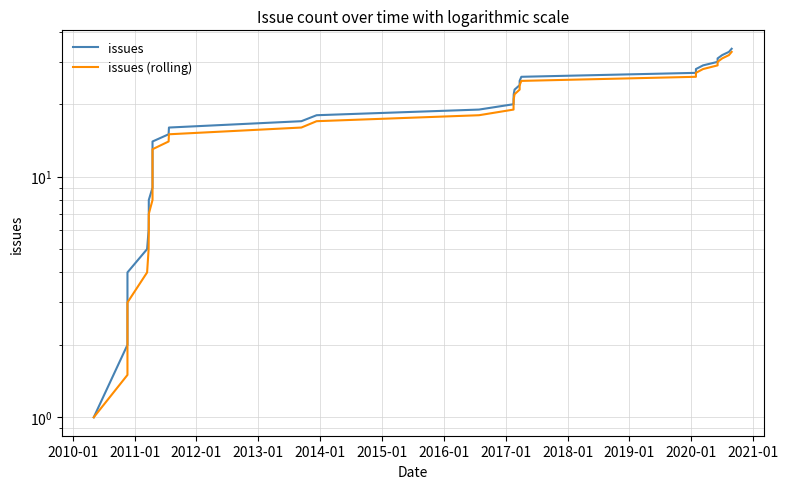

True or false: issues (rolling) has more than 1 interior local peaks.

False